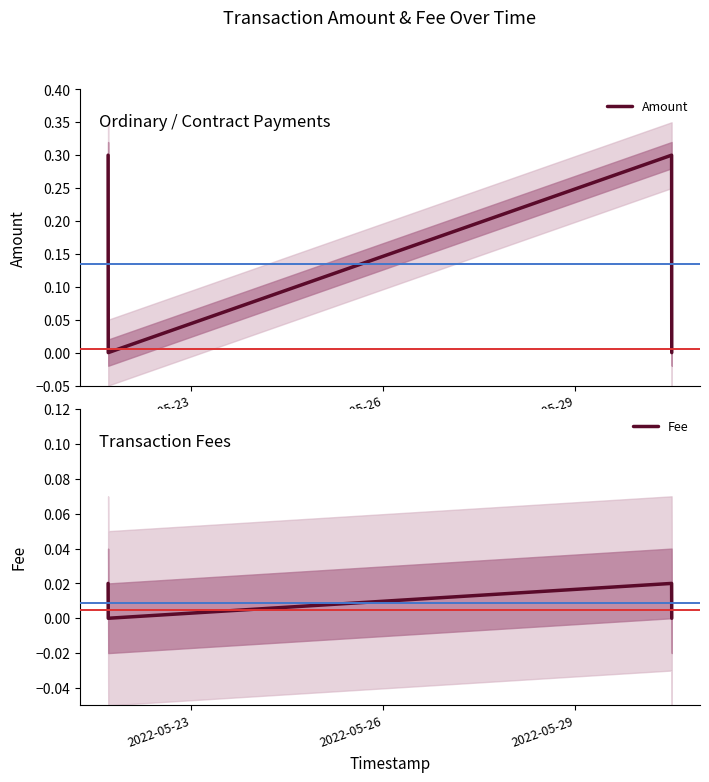

How many lines are shown in the chart?

2